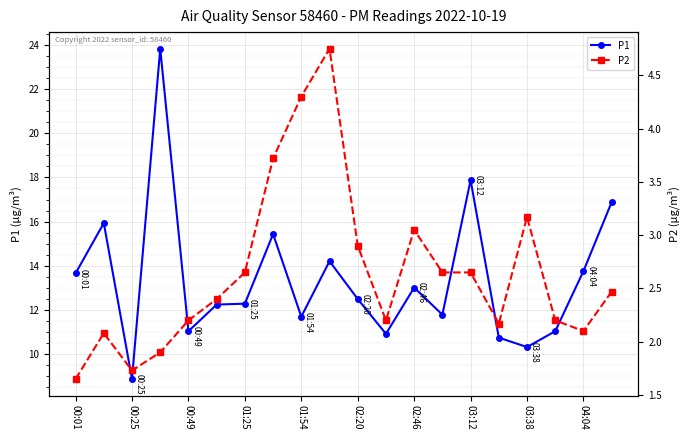

What is the spread (max minus min) of values at 13?

9.1